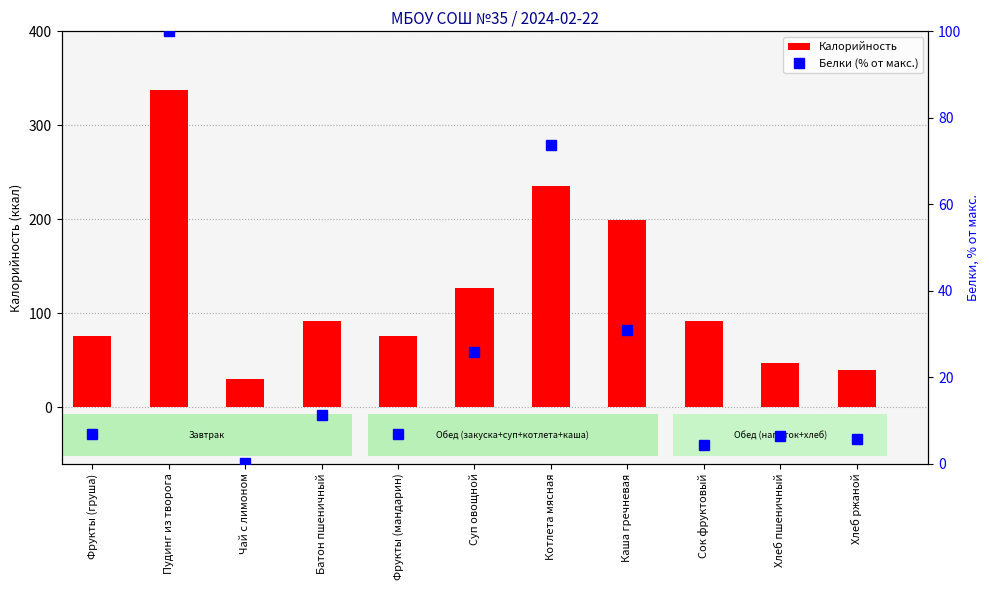

What is the approximate value of Белки (% от макс.) at Хлеб ржаной?

5.6